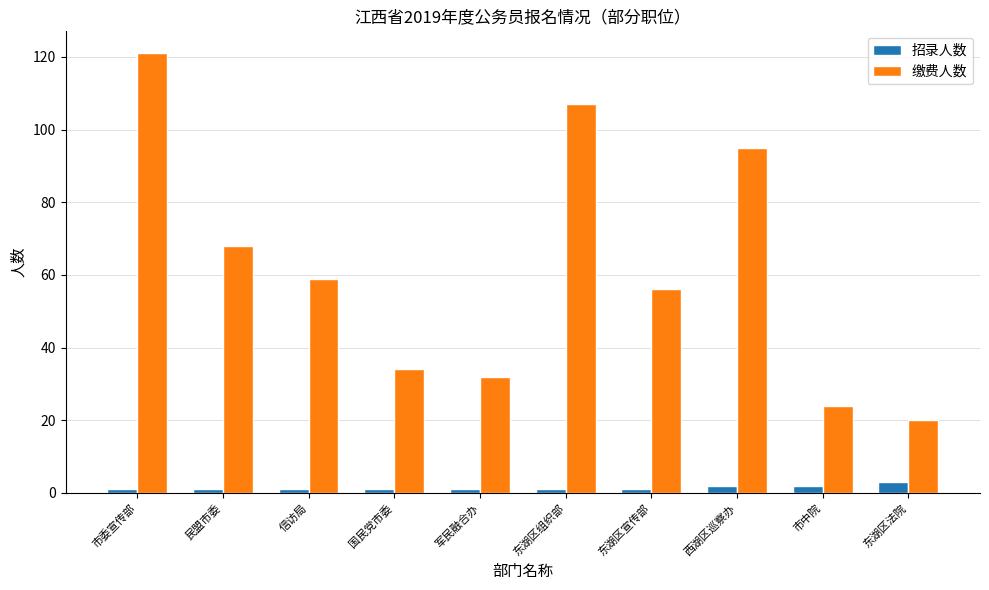

How many data points does each series have?

10